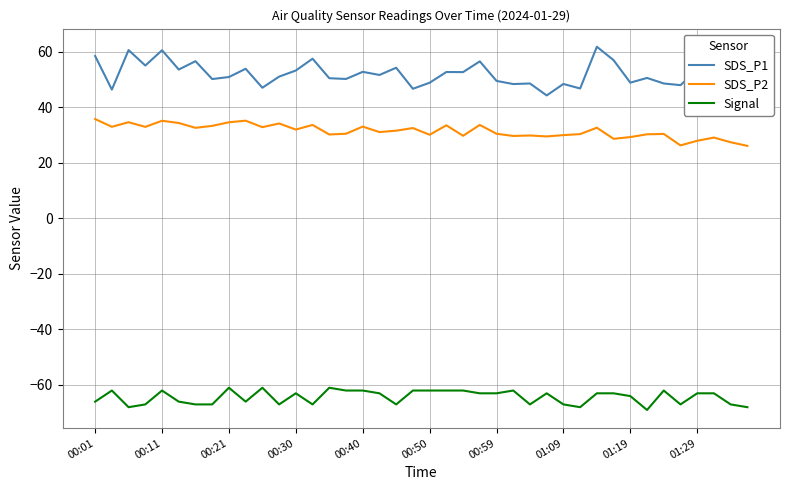

The Signal series shows -62.0 at 00:40. True or false?

True